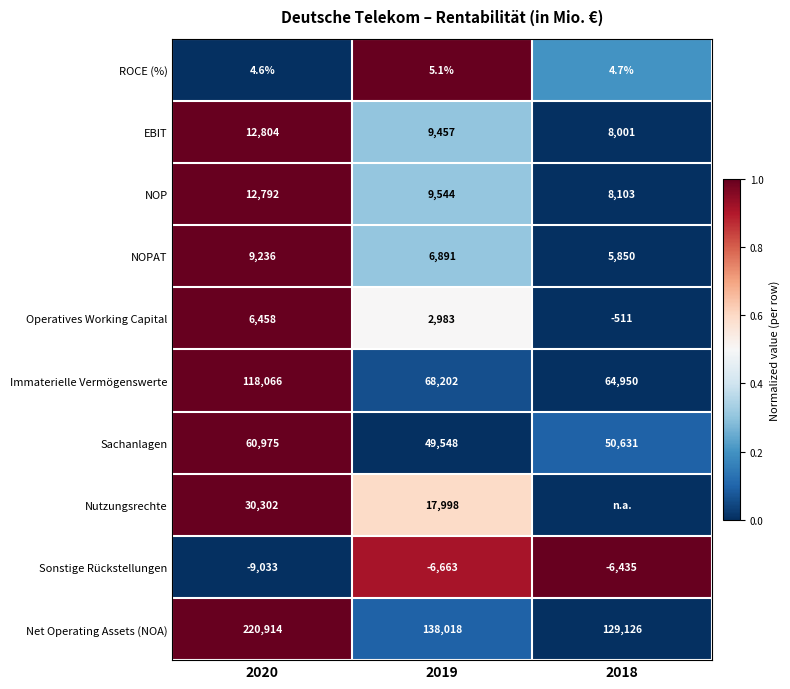

What is the minimum value for ROCE (%)?

4.6